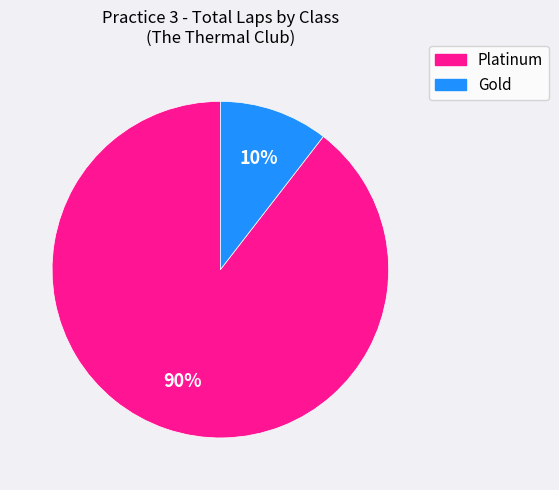

Does any single category account for the majority?

Yes